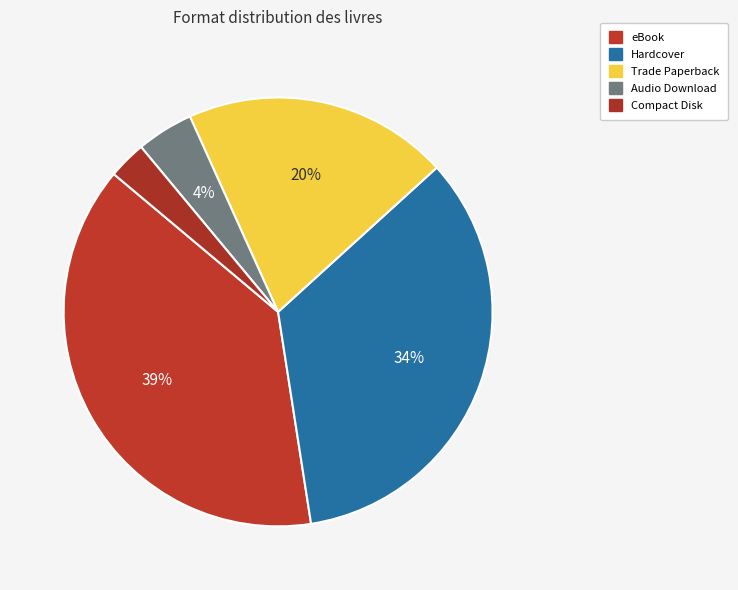

Between Hardcover and Trade Paperback, which is larger?

Hardcover